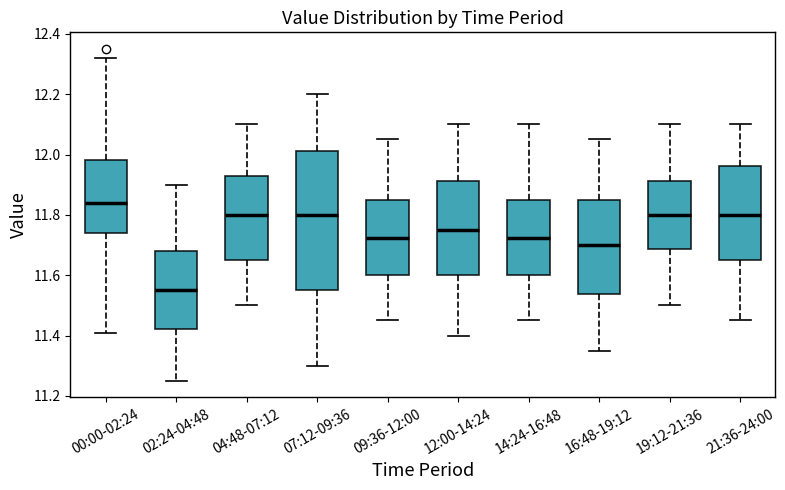

Where does the median line of the box for 09:36-12:00 sit on the y-axis? The values are not printed on the chart, so give them approximately, as read against the axis.

11.72